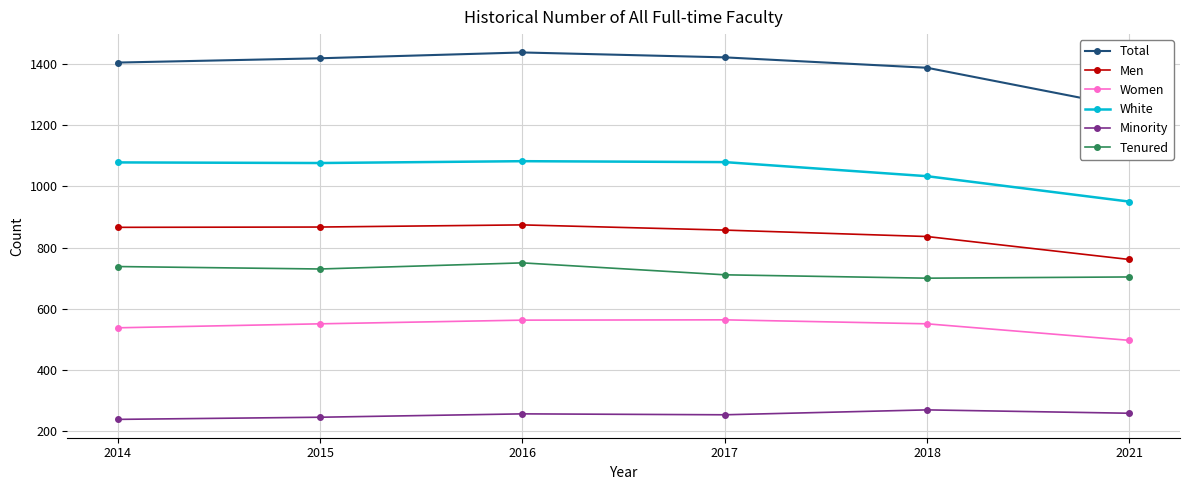

True or false: Tenured has a value of 374 at 2016.

False